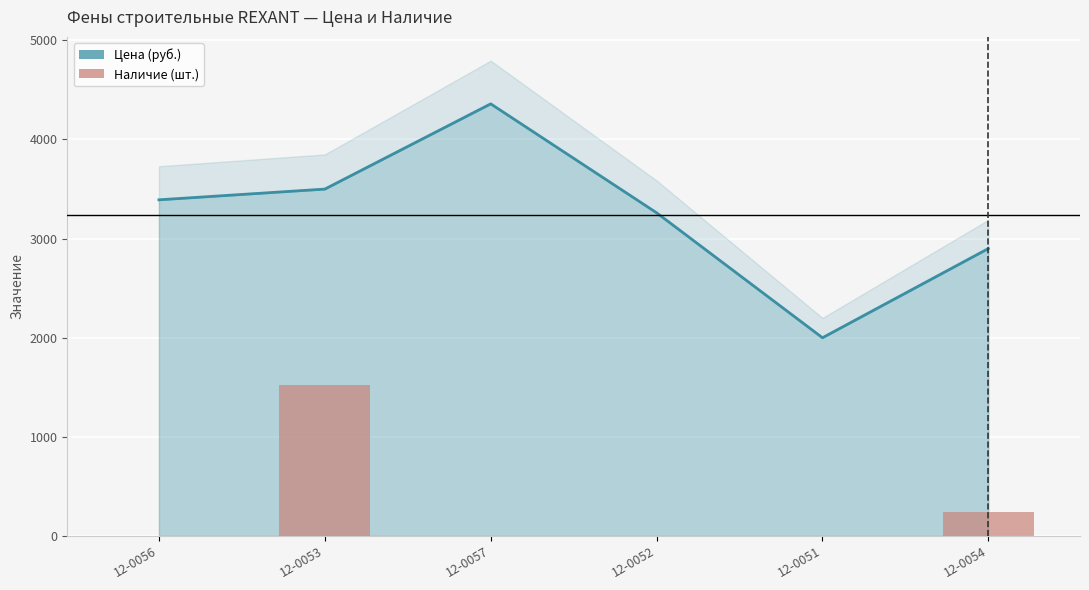

Is it true that Цена (руб.) equals 3390.7 at 12-0056?

True